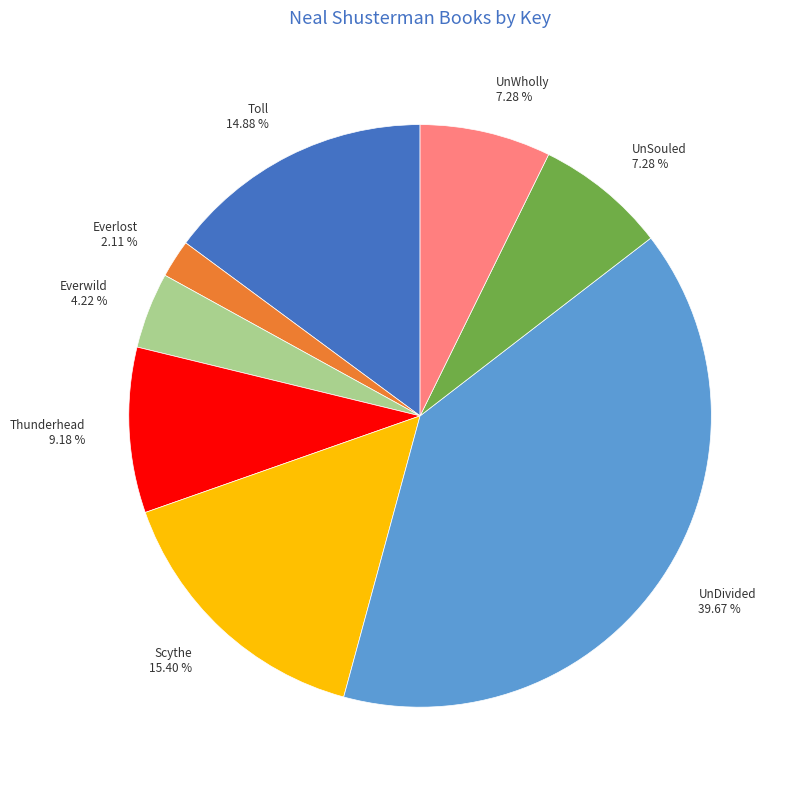

Between UnDivided 39.67 % and UnSouled 7.28 %, which is larger?

UnDivided 39.67 %